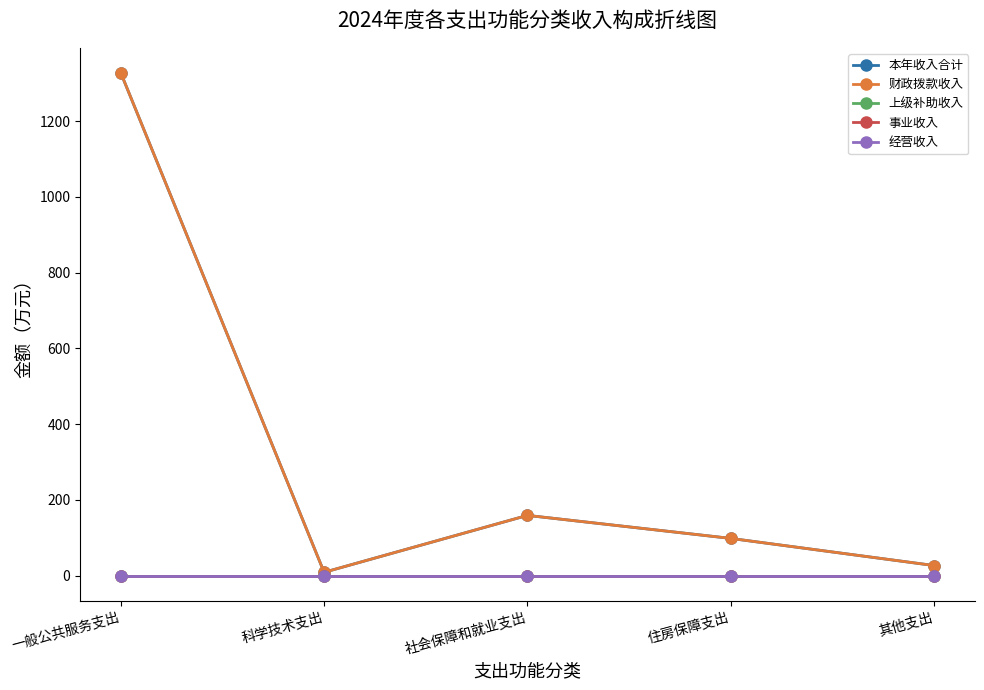

Is this an area chart (filled region under the line)?

No